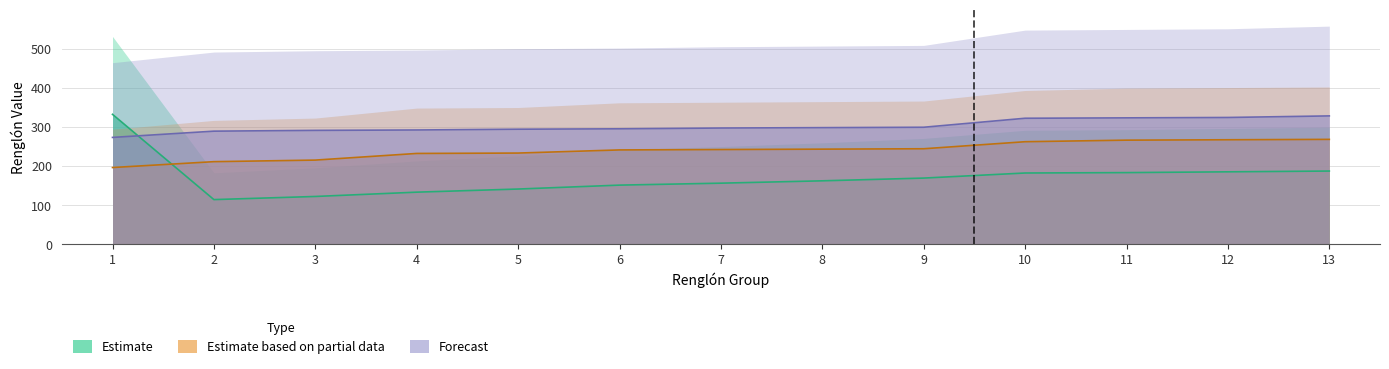

How many data points does each series have?

13